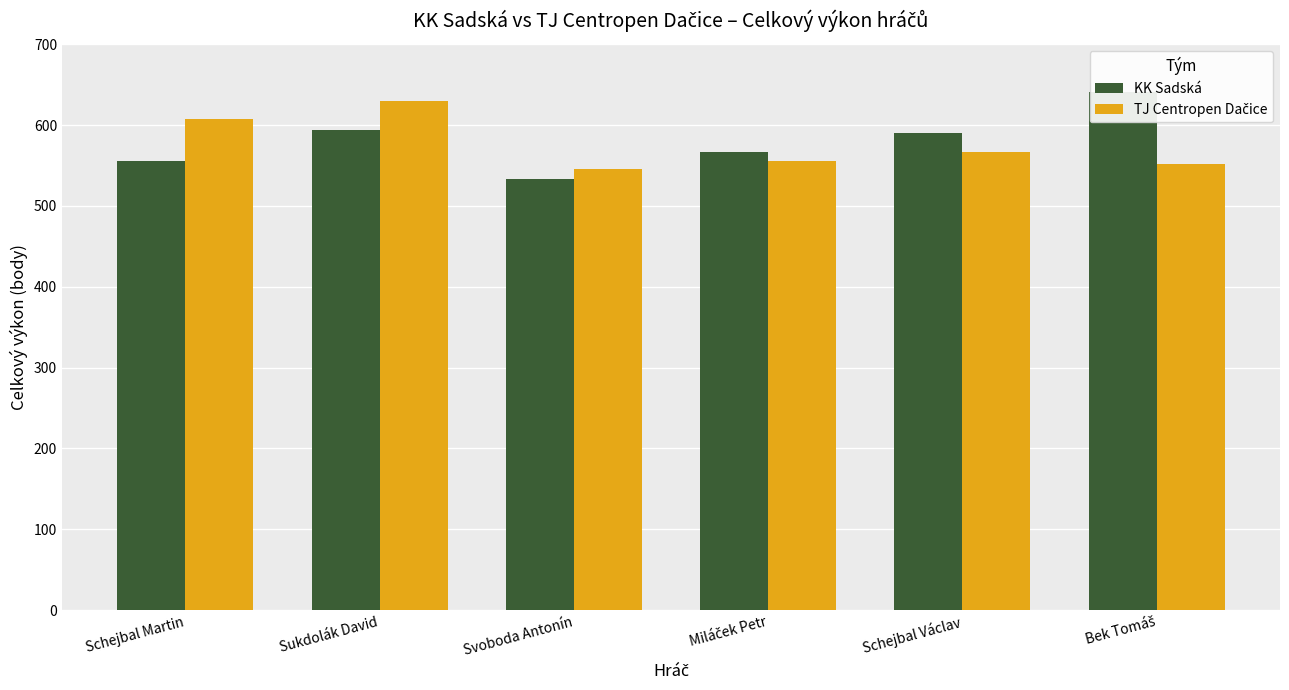

What is the spread (max minus min) of values at Bek Tomáš?

89